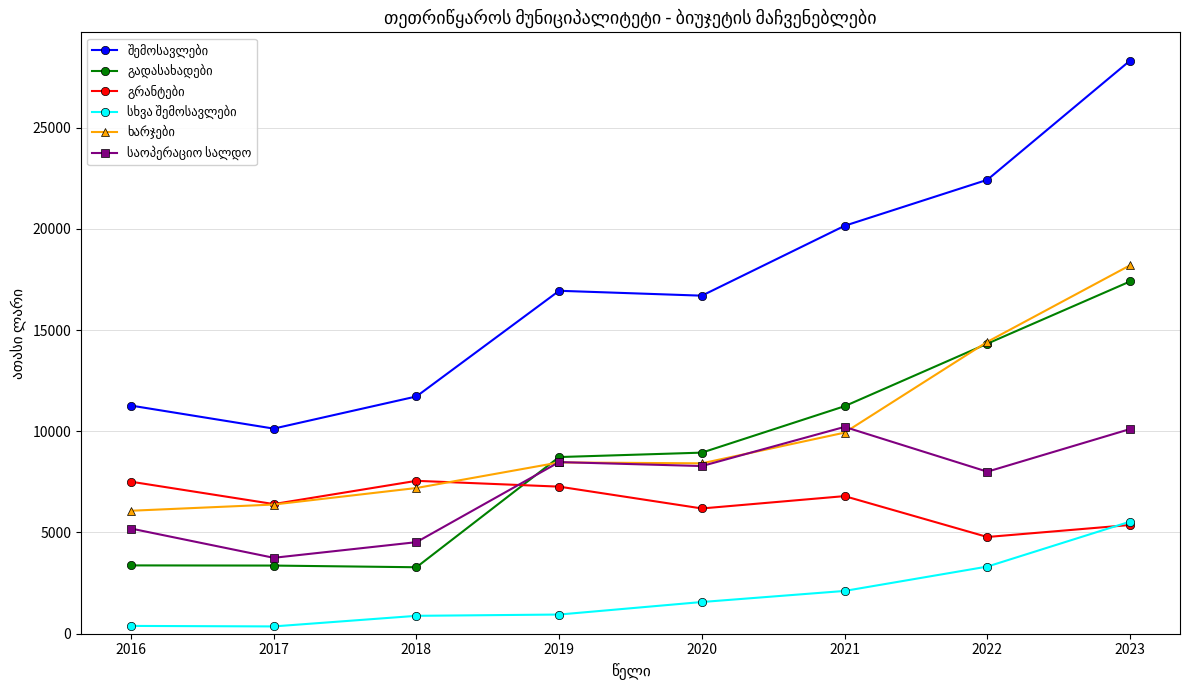

What is the spread (max minus min) of values at 2018?

10835.1